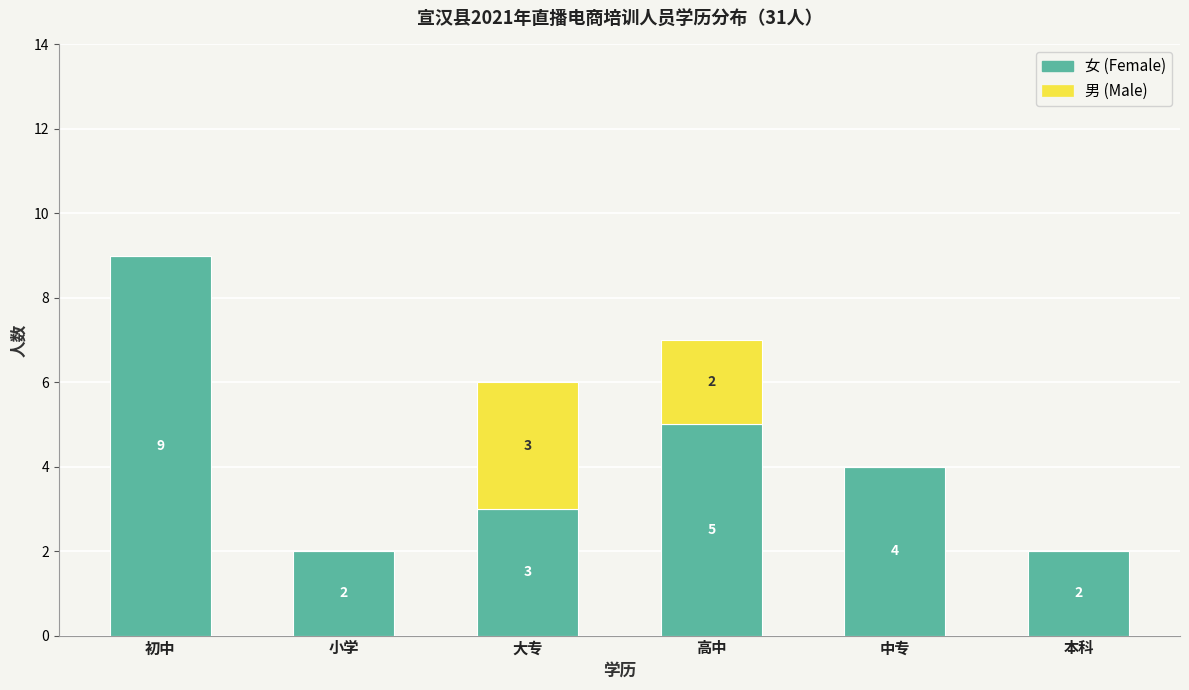

At which category is the sum across all series the highest?

初中